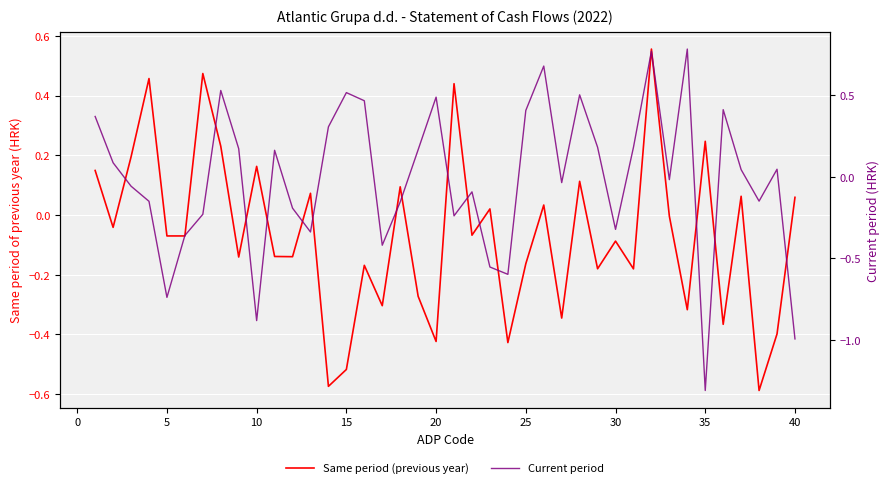

What is the highest value of the Same period (previous year) series?

0.6